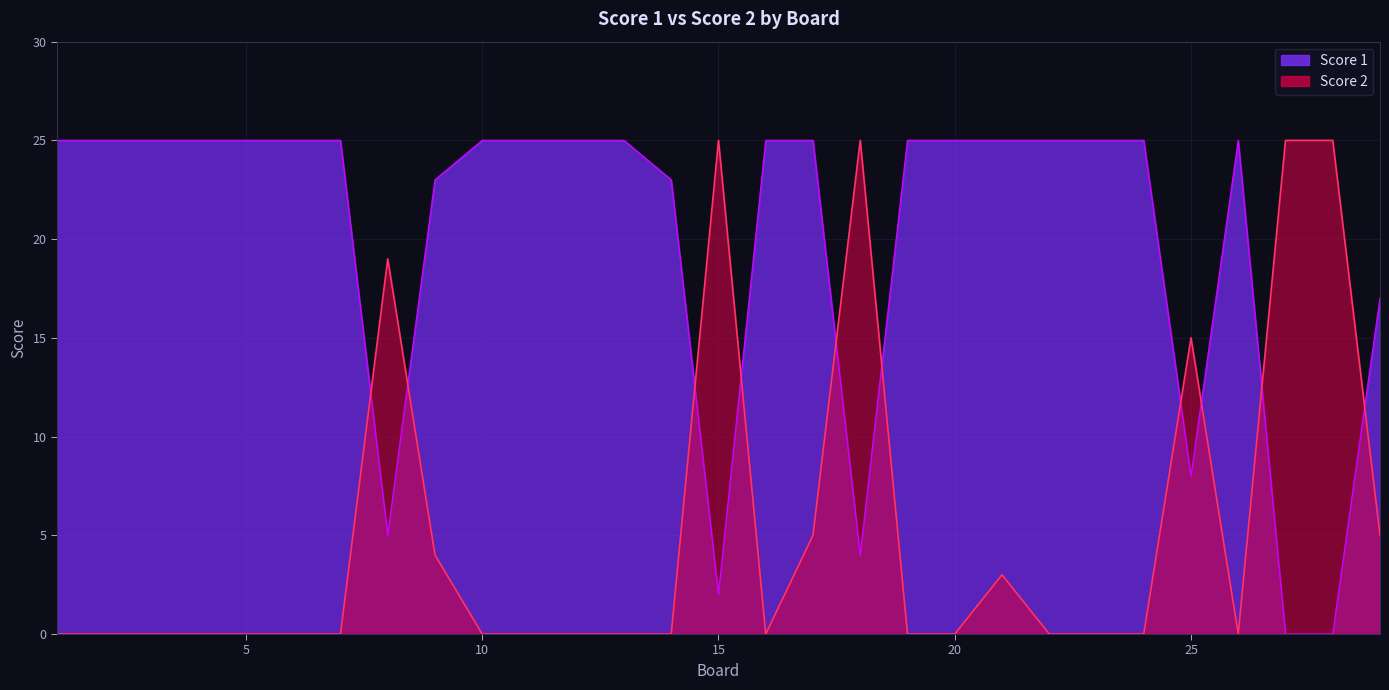

At which category does Score 2 reach its first local peak?

8